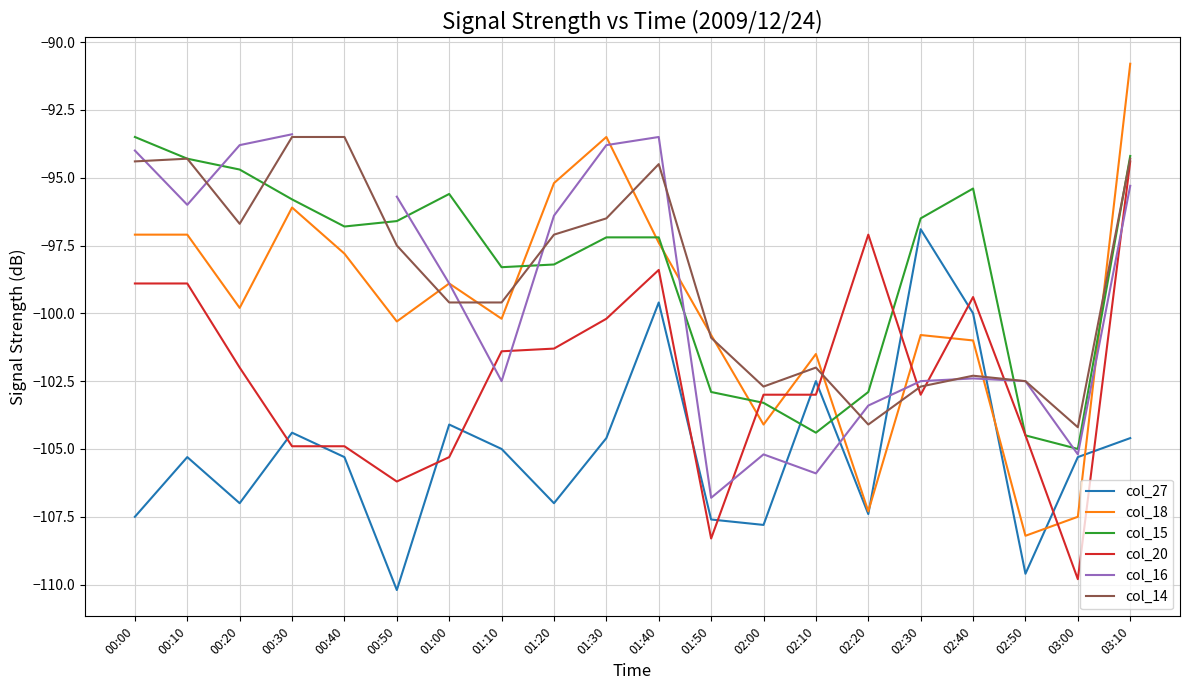

What is the label of the 10th point from the right?

01:40